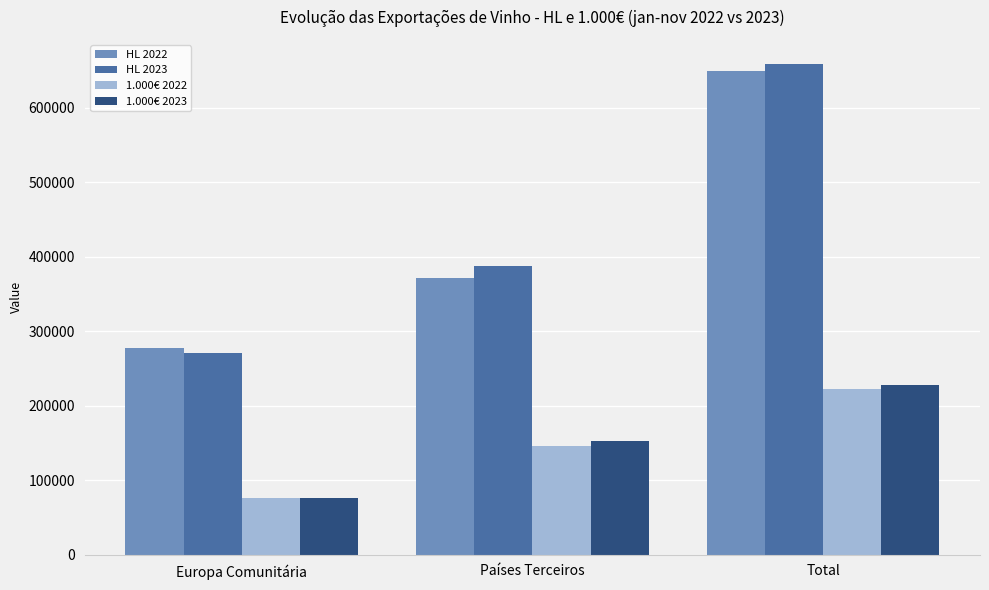

Count the number of data series in this chart.

4